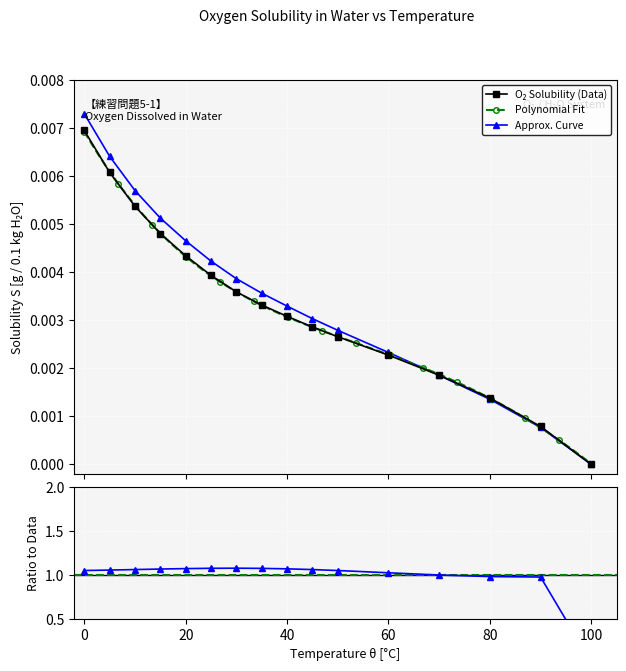

Reading left to right, transcribe all the data shown in this chart.

0=0.0	5=0.0	10=0.0	15=0.0	20=0.0	25=0.0	30=0.0	35=0.0	40=0.0	45=0.0	50=0.0	60=0.0	70=0.0	80=0.0	90=0.0	100=0.0